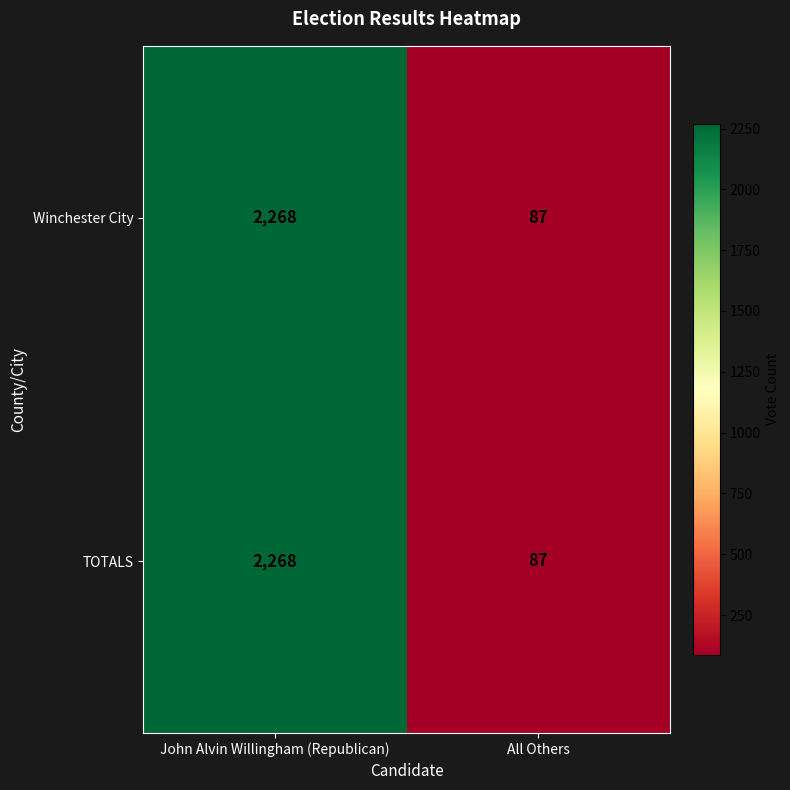

Reading right to left, what are all the values shown in this chart?

Winchester City: 87	2268
TOTALS: 87	2268